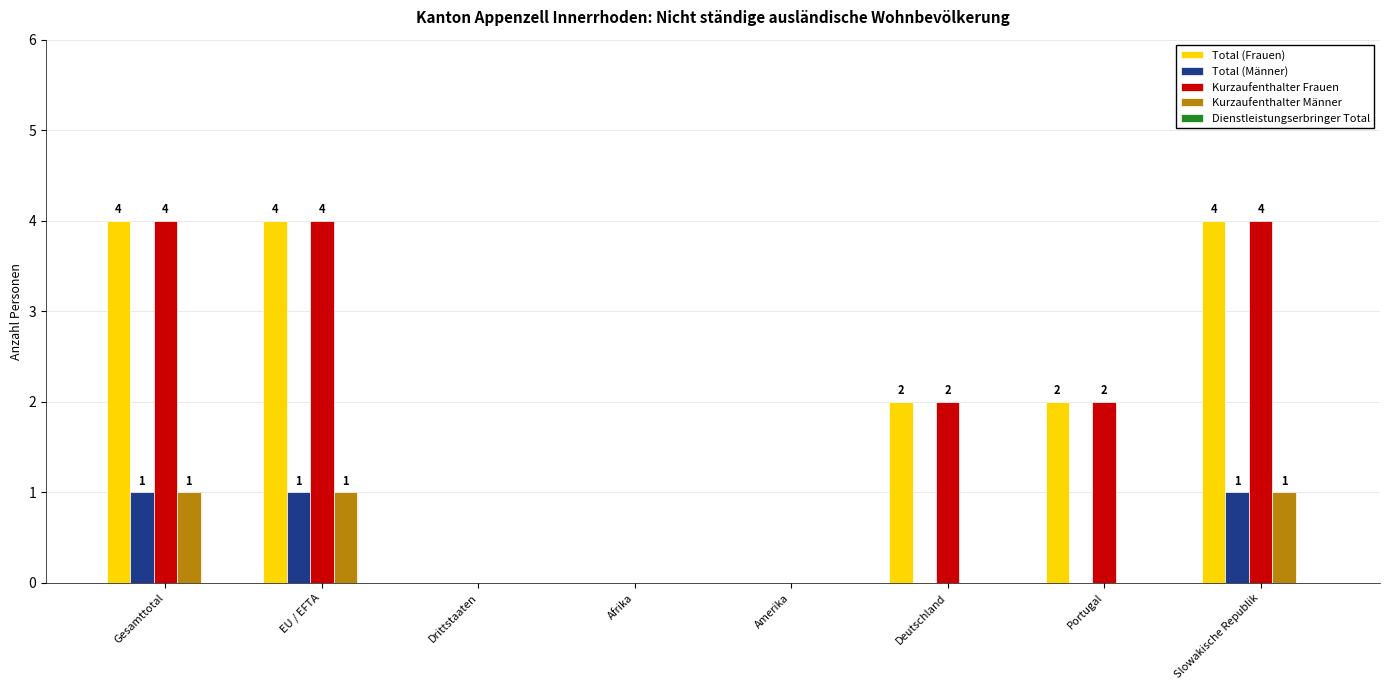

What is the difference between the Total (Männer) values at Slowakische Republik and Deutschland?

1